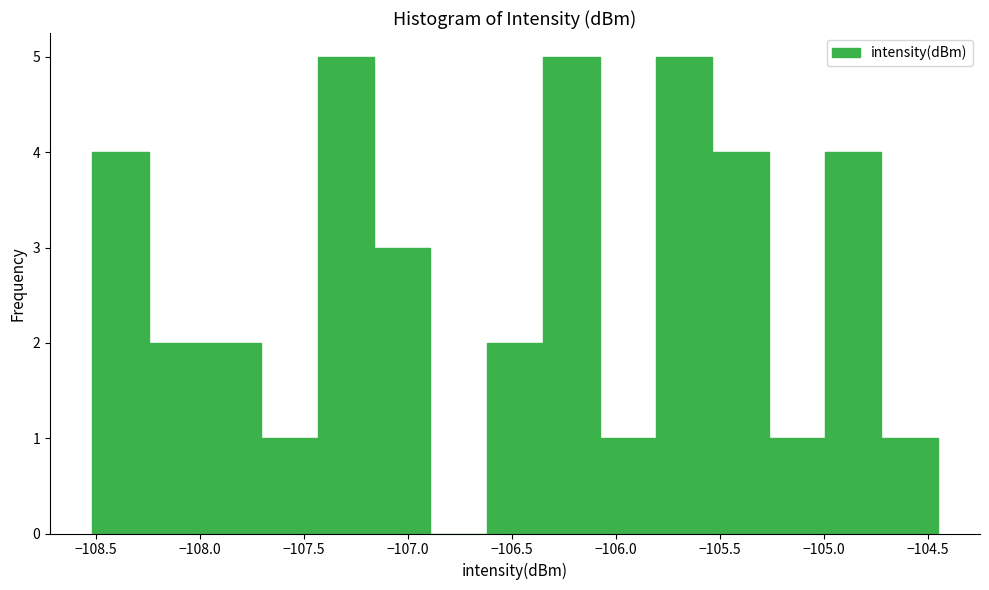

Reading left to right, list every bar in this chart as the range it spans on the x-axis followed by its height. Neither the bar edges nor the heights are printed on the chart, so give them approximately, as read against the axes.

-108.50 to -108.25: 4
-108.25 to -108.00: 2
-108.00 to -107.70: 2
-107.70 to -107.45: 1
-107.45 to -107.15: 5
-107.15 to -106.90: 3
-106.90 to -106.60: 0
-106.60 to -106.35: 2
-106.35 to -106.10: 5
-106.10 to -105.80: 1
-105.80 to -105.55: 5
-105.55 to -105.25: 4
-105.25 to -105.00: 1
-105.00 to -104.75: 4
-104.75 to -104.45: 1